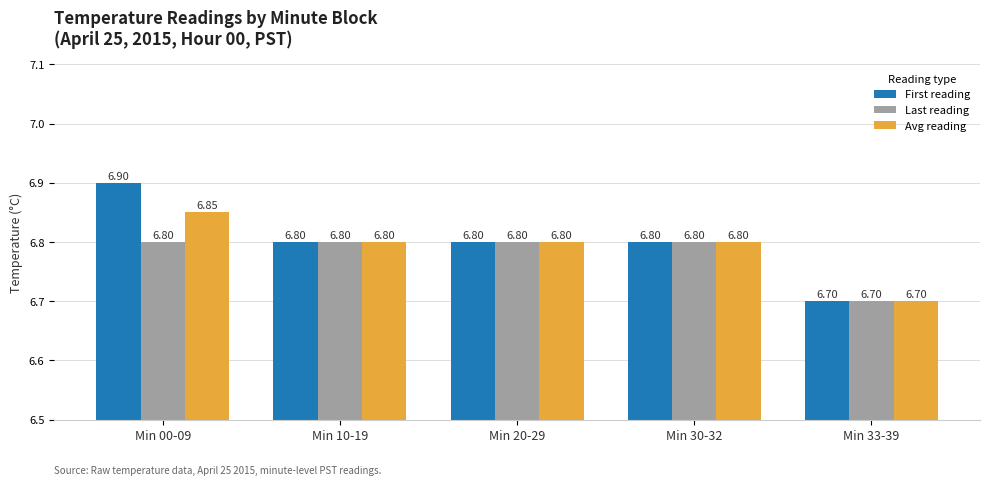

Which series has the widest spread of values?

First reading